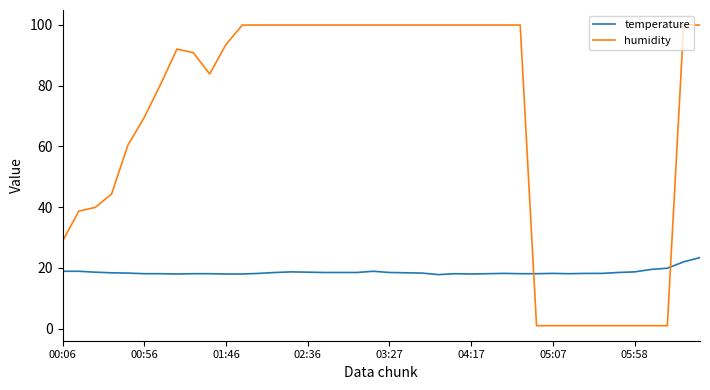

Which series has the widest spread of values?

humidity